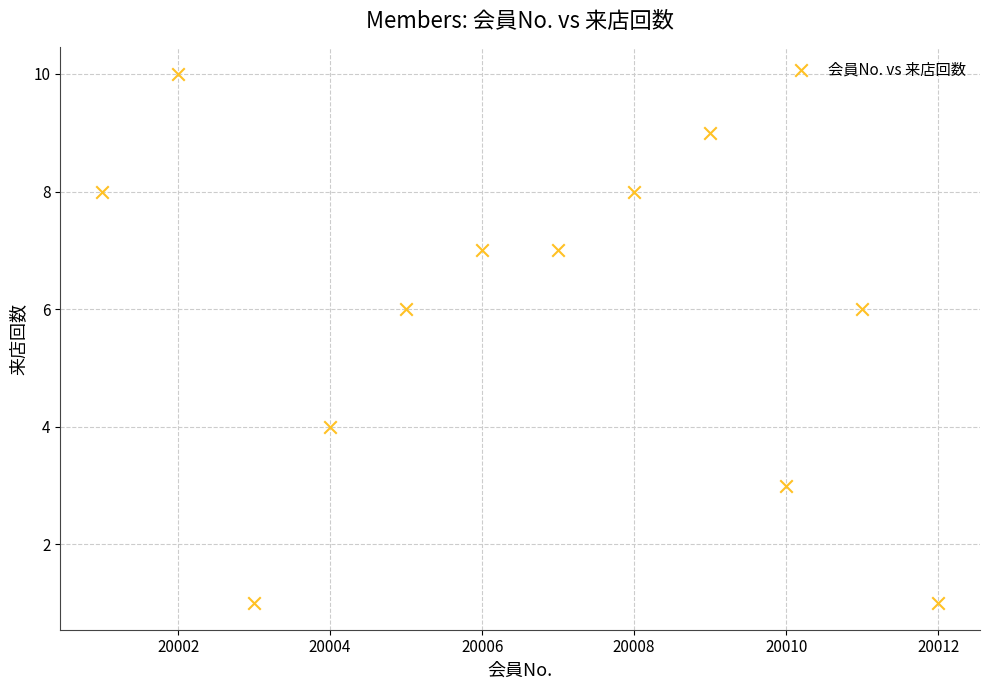

What is the average X value?

20006